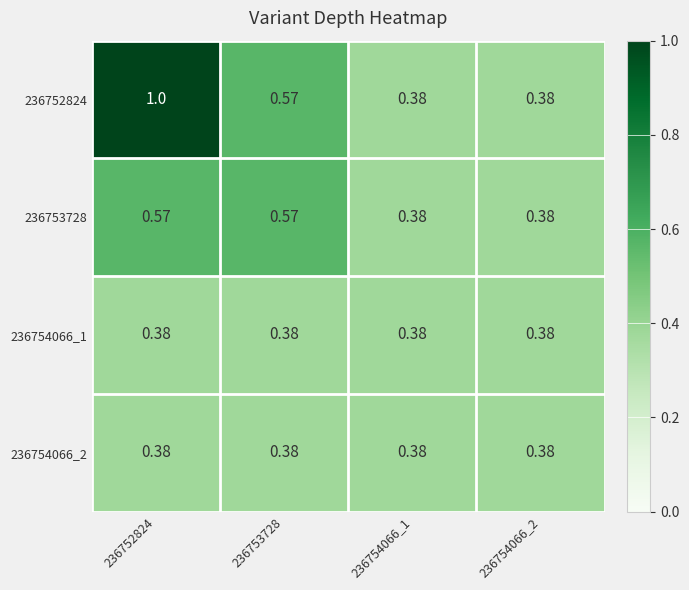

Is the value of 236752824 at 236752824 greater than the value of 236754066_2 at 236752824?

Yes